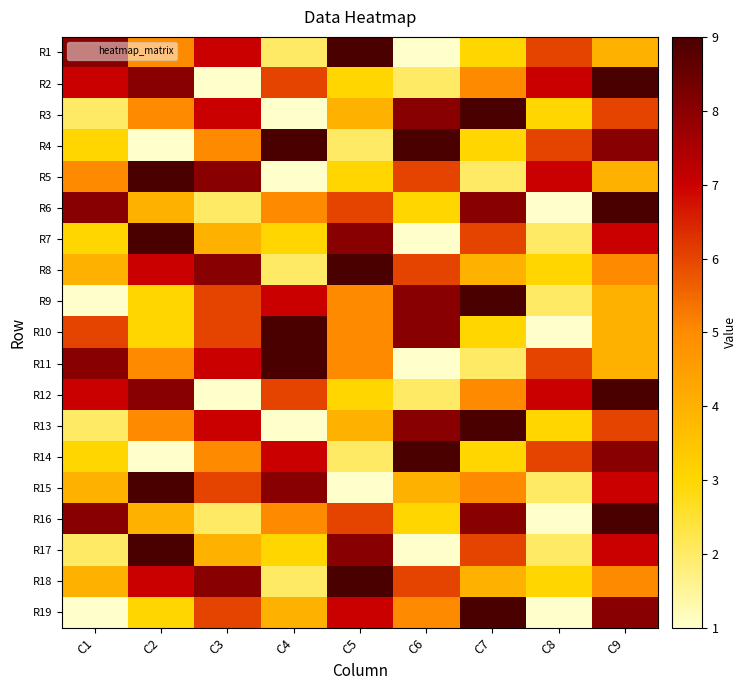

Reading left to right, extract all data points from this chart.

R1: C1=8	C2=5	C3=7	C4=2	C5=9	C6=1	C7=3	C8=6	C9=4
R2: C1=7	C2=8	C3=1	C4=6	C5=3	C6=2	C7=5	C8=7	C9=9
R3: C1=2	C2=5	C3=7	C4=1	C5=4	C6=8	C7=9	C8=3	C9=6
R4: C1=3	C2=1	C3=5	C4=9	C5=2	C6=9	C7=3	C8=6	C9=8
R5: C1=5	C2=9	C3=8	C4=1	C5=3	C6=6	C7=2	C8=7	C9=4
R6: C1=8	C2=4	C3=2	C4=5	C5=6	C6=3	C7=8	C8=1	C9=9
R7: C1=3	C2=9	C3=4	C4=3	C5=8	C6=1	C7=6	C8=2	C9=7
R8: C1=4	C2=7	C3=8	C4=2	C5=9	C6=6	C7=4	C8=3	C9=5
R9: C1=1	C2=3	C3=6	C4=7	C5=5	C6=8	C7=9	C8=2	C9=4
R10: C1=6	C2=3	C3=6	C4=9	C5=5	C6=8	C7=3	C8=1	C9=4
R11: C1=8	C2=5	C3=7	C4=9	C5=5	C6=1	C7=2	C8=6	C9=4
R12: C1=7	C2=8	C3=1	C4=6	C5=3	C6=2	C7=5	C8=7	C9=9
R13: C1=2	C2=5	C3=7	C4=1	C5=4	C6=8	C7=9	C8=3	C9=6
R14: C1=3	C2=1	C3=5	C4=7	C5=2	C6=9	C7=3	C8=6	C9=8
R15: C1=4	C2=9	C3=6	C4=8	C5=1	C6=4	C7=5	C8=2	C9=7
R16: C1=8	C2=4	C3=2	C4=5	C5=6	C6=3	C7=8	C8=1	C9=9
R17: C1=2	C2=9	C3=4	C4=3	C5=8	C6=1	C7=6	C8=2	C9=7
R18: C1=4	C2=7	C3=8	C4=2	C5=9	C6=6	C7=4	C8=3	C9=5
R19: C1=1	C2=3	C3=6	C4=4	C5=7	C6=5	C7=9	C8=1	C9=8